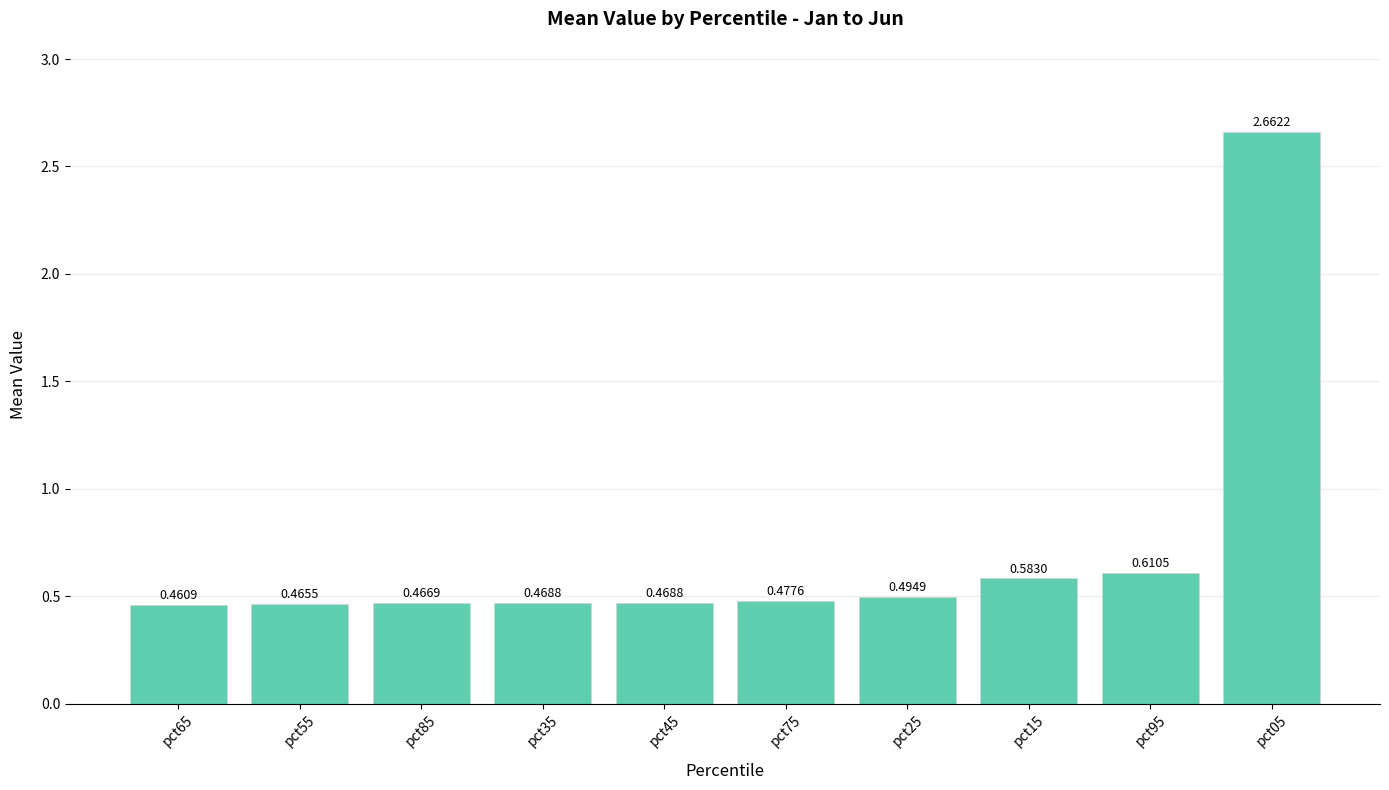

Is it true that the value at pct15 is 0.9?

False